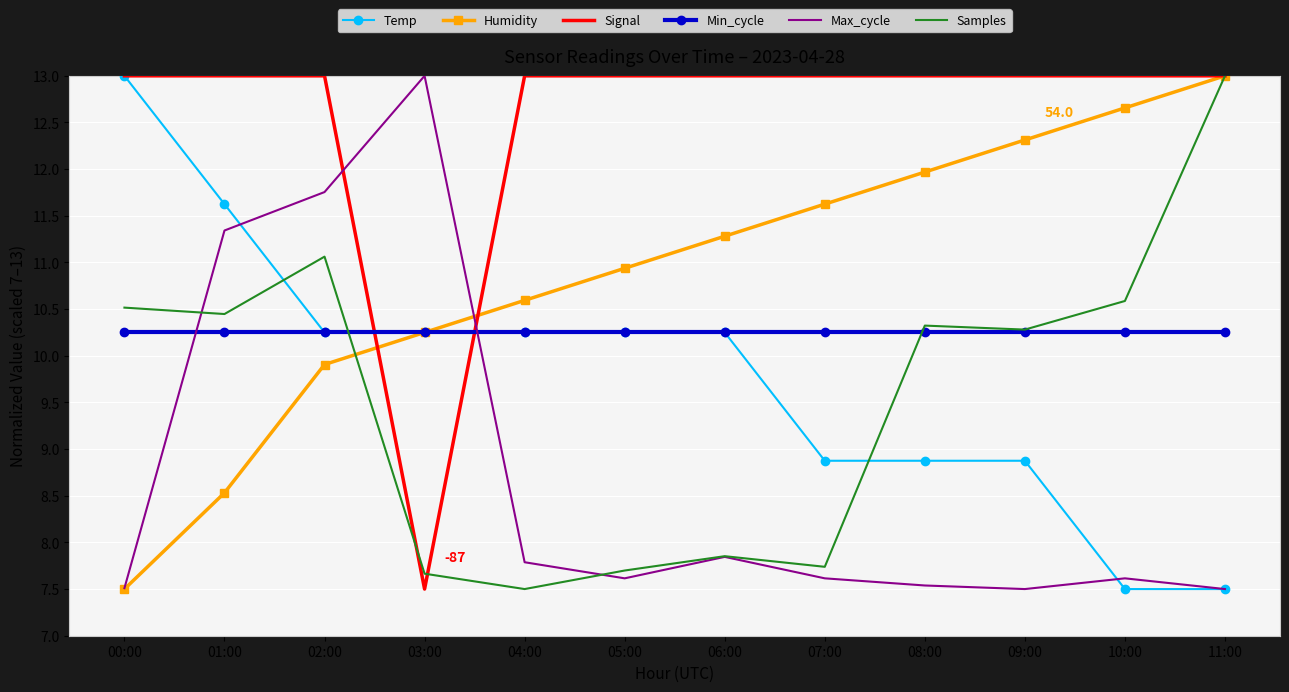

What is the lowest value of the Samples series?

7.5